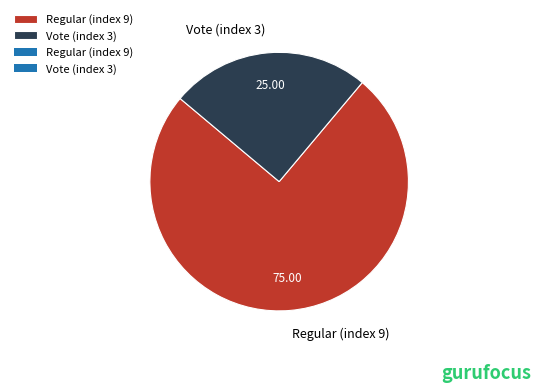

True or false: Regular (index 9) accounts for 75% of the total.

True